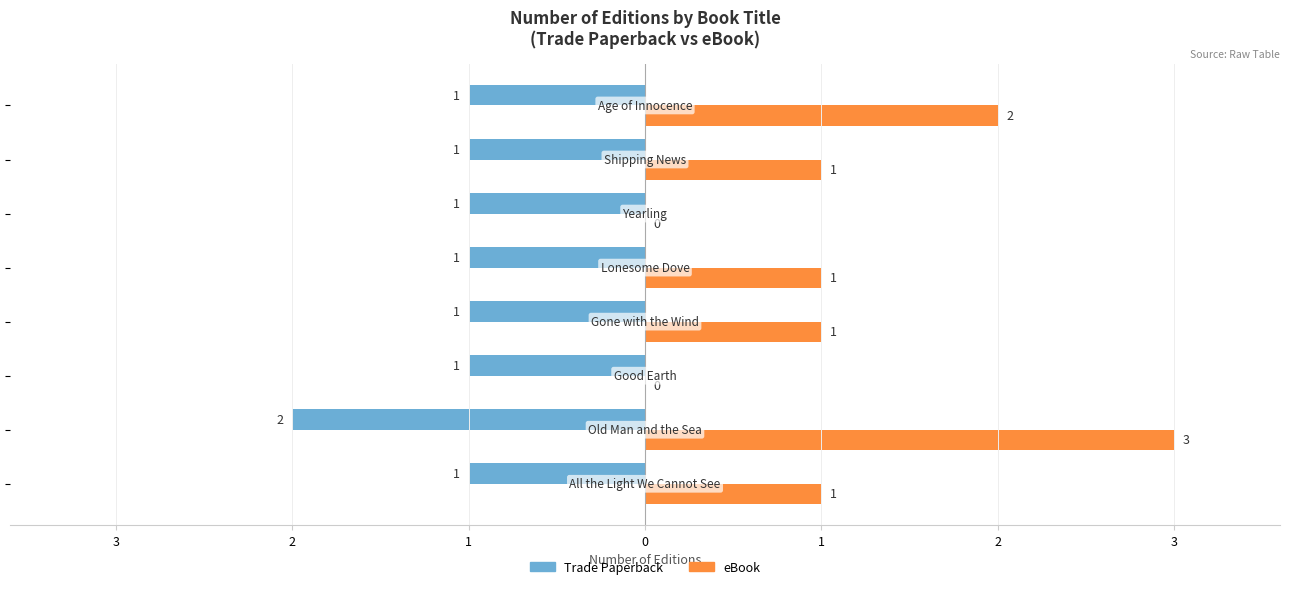

What are all the series names shown in the legend?

Trade Paperback, eBook